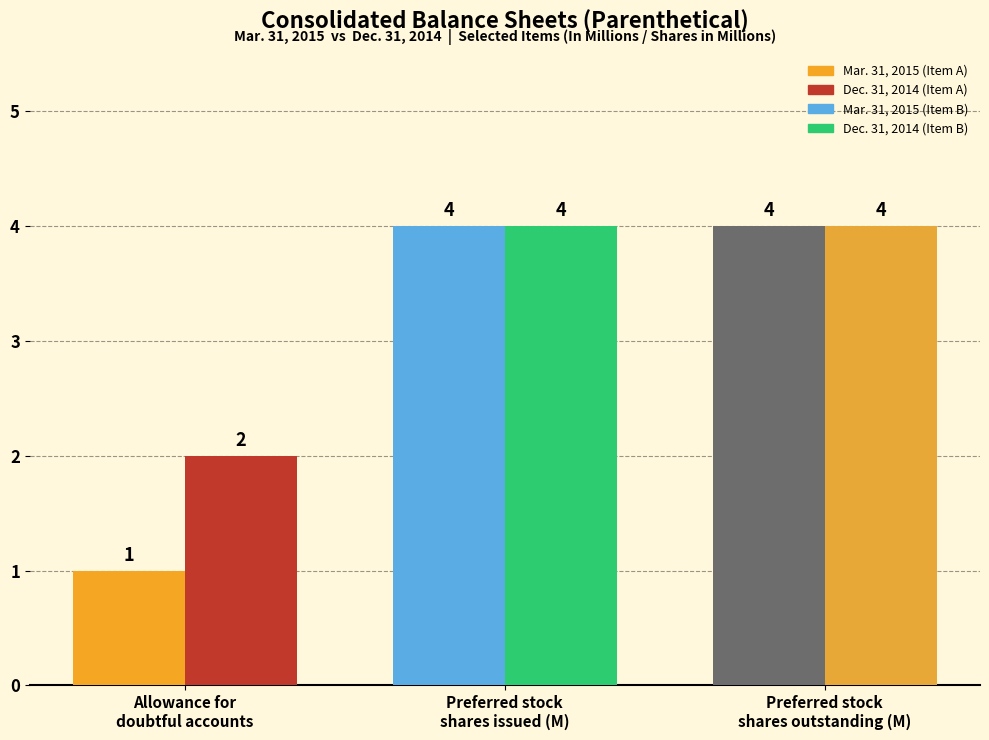

Reading left to right, transcribe all the data shown in this chart.

Mar. 31, 2015: Allowance for
doubtful accounts=1	Preferred stock
shares issued (M)=4	Preferred stock
shares outstanding (M)=4
Dec. 31, 2014: Allowance for
doubtful accounts=2	Preferred stock
shares issued (M)=4	Preferred stock
shares outstanding (M)=4